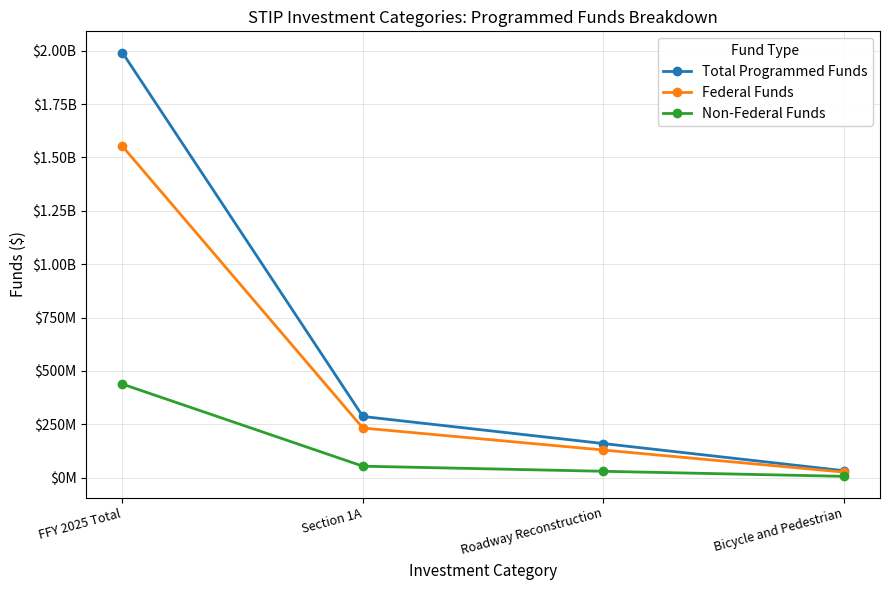

At Section 1A, list the series in order from largest to smallest.

Total Programmed Funds, Federal Funds, Non-Federal Funds